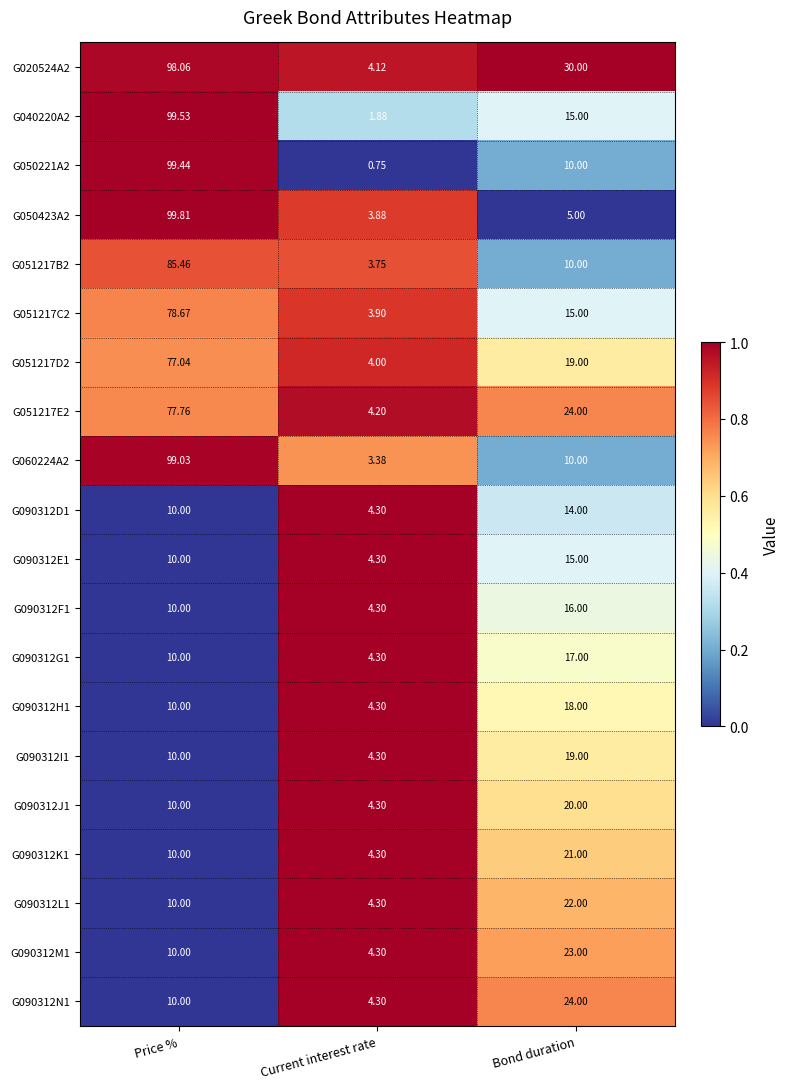

What is the maximum value shown in the chart?

99.8